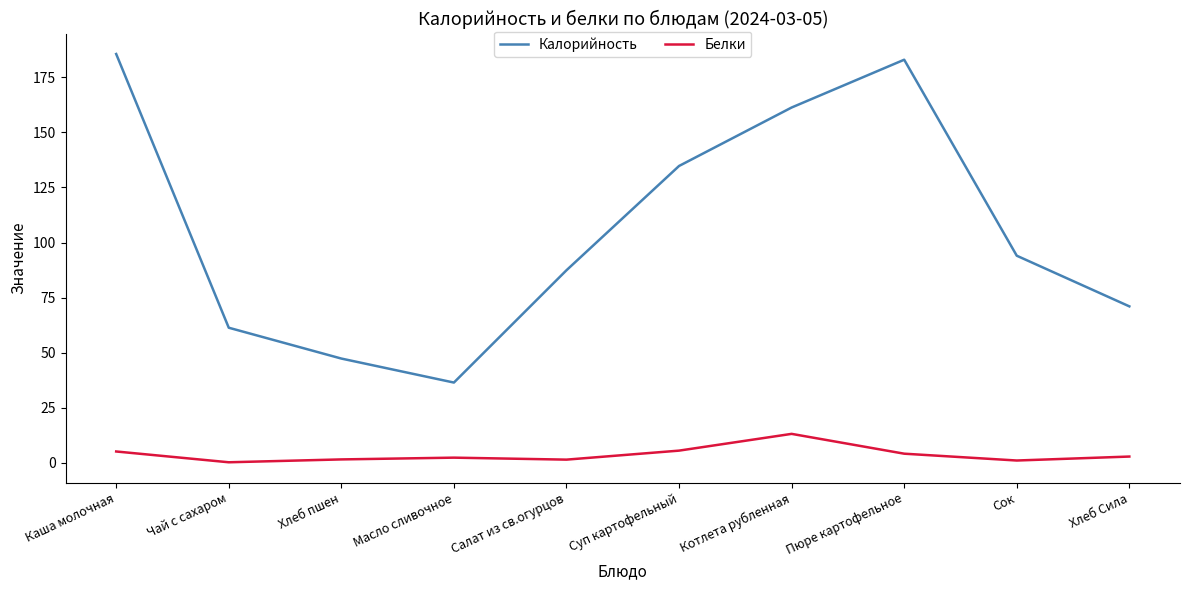

At which category is the sum across all series the highest?

Каша молочная